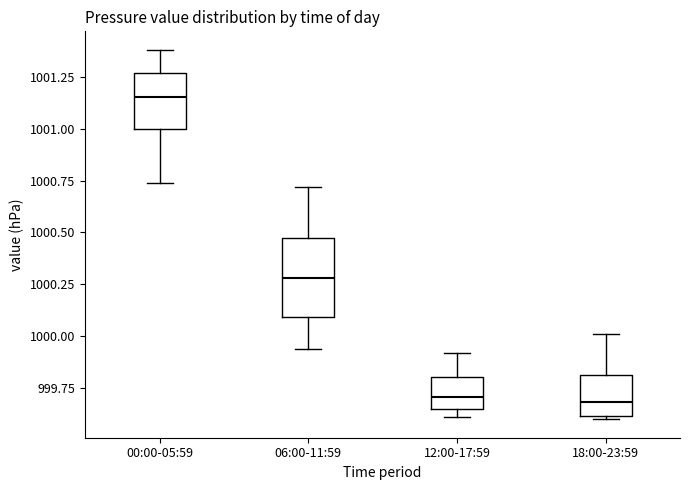

Reading left to right, read every box against the y-axis: the position of its median line, the range the box covers, and the ends of its whiskers. The values are not printed on the chart, so give them approximately, as read against the axis.

00:00-05:59: median 1001.15, box 1001.00 to 1001.25, whiskers 1000.75 to 1001.40
06:00-11:59: median 1000.30, box 1000.10 to 1000.50, whiskers 999.95 to 1000.70
12:00-17:59: median 999.70, box 999.65 to 999.80, whiskers 999.60 to 999.90
18:00-23:59: median 999.70, box 999.60 to 999.80, whiskers 999.60 (just below the box's lower edge) to 1000.00